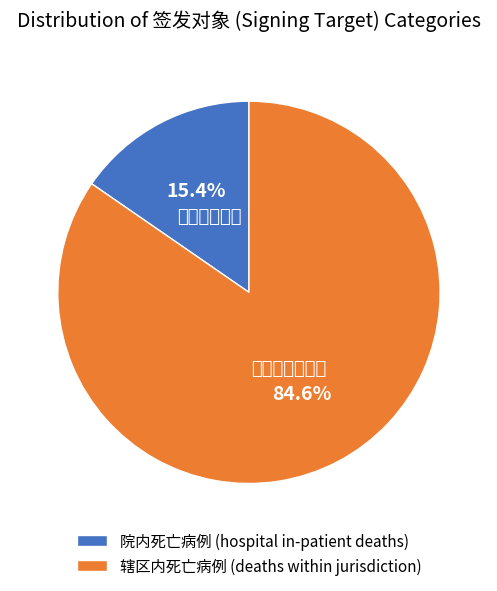

Count the number of slices in the pie.

2